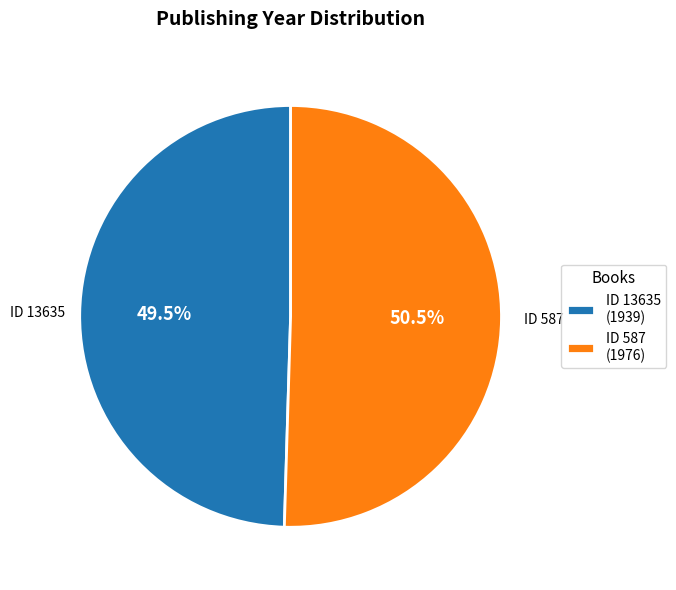

Rank the categories by value from lowest to highest.

ID 13635 (1939), ID 587 (1976)